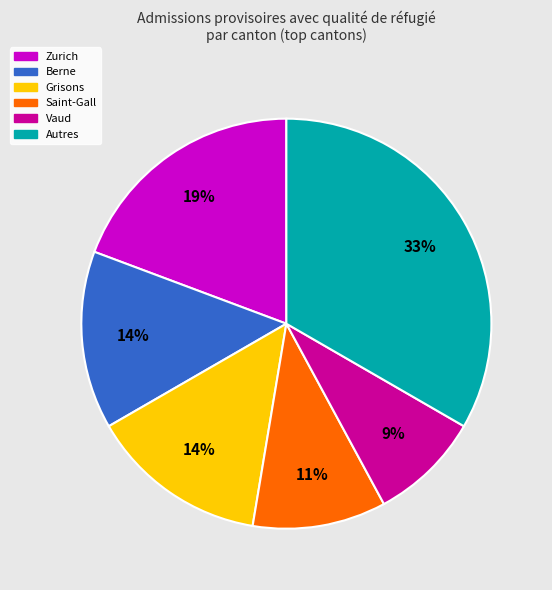

To the nearest percent, what is the average slice percentage?

17%